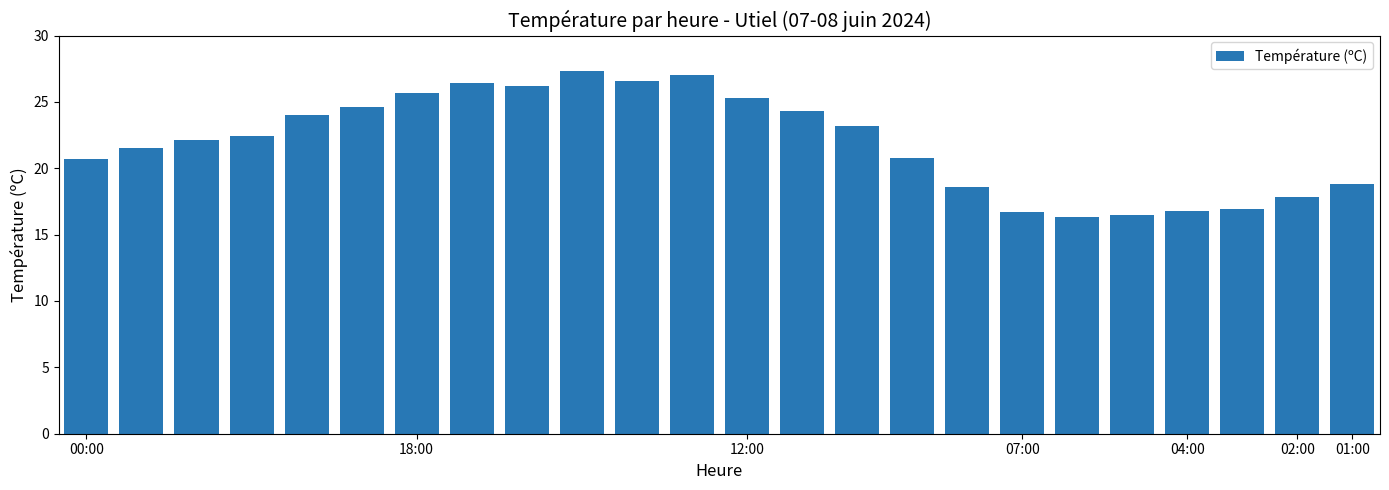

Count the number of categories in the chart.

24